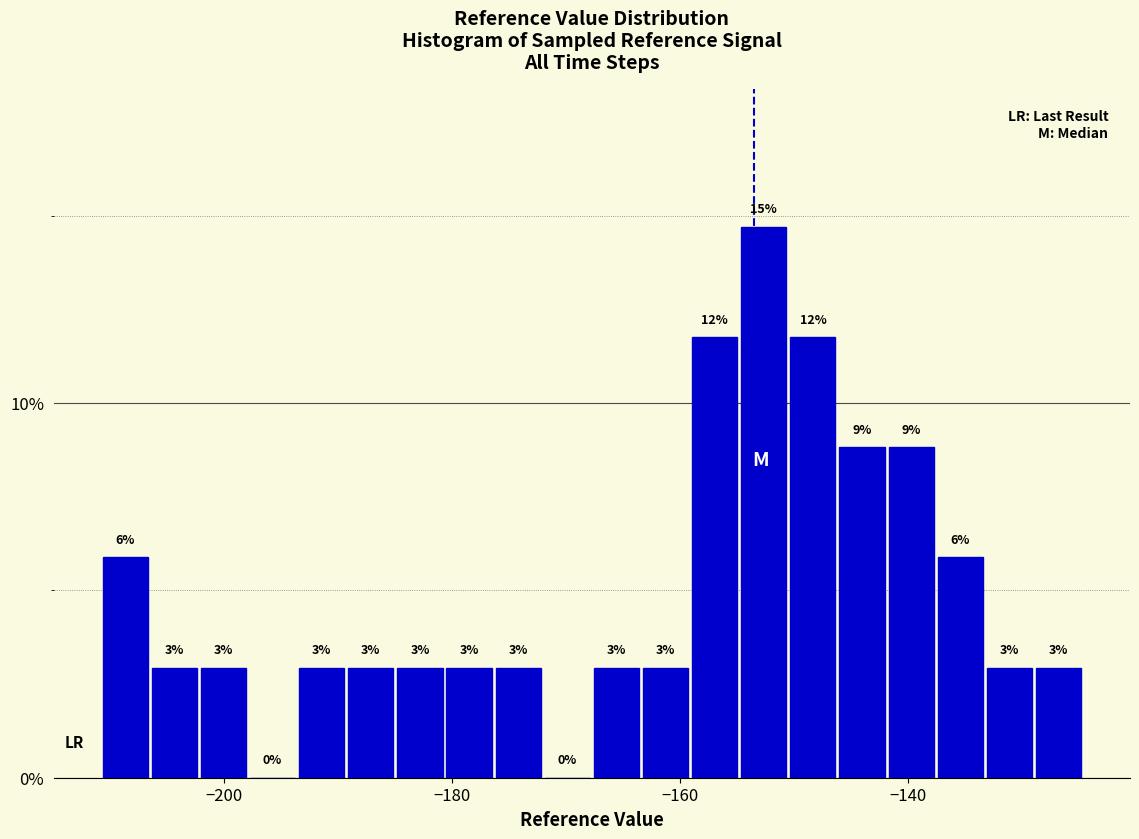

Read against the x-axis, roughly where is the centre of the tallest bar?

-152